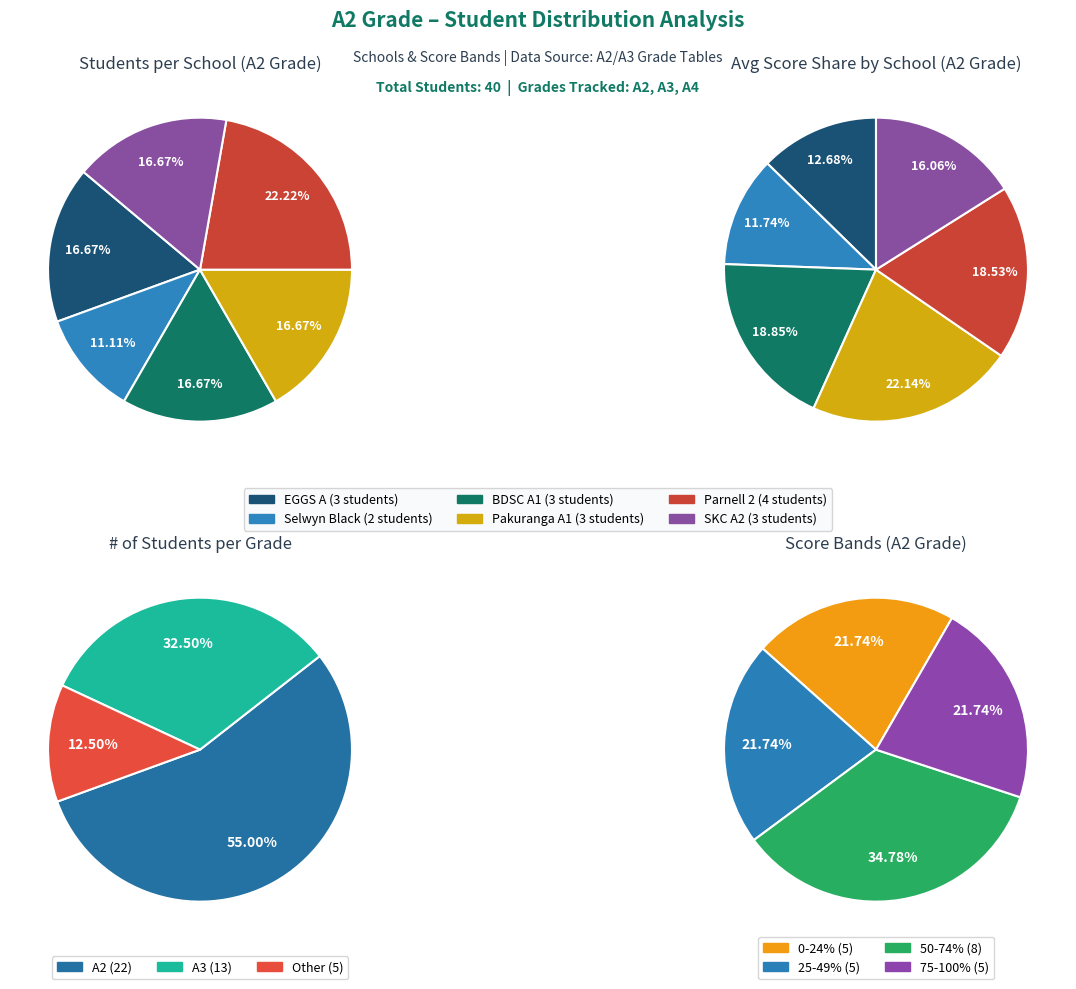

The EGGS A slice represents 17% of the pie. True or false?

True